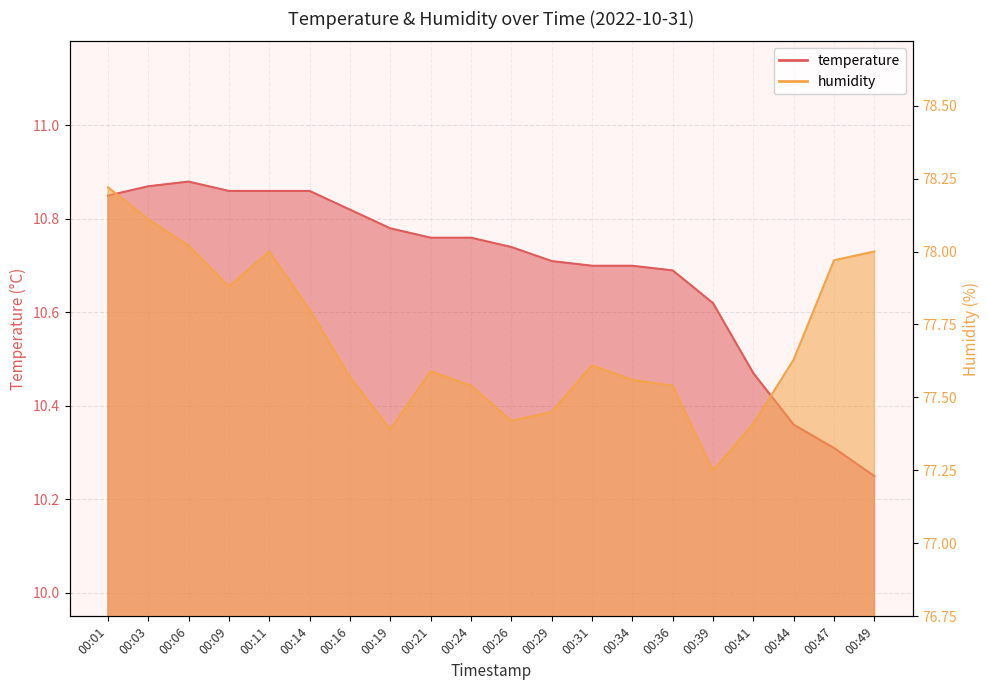

What is the sum of all humidity values?

1554.0